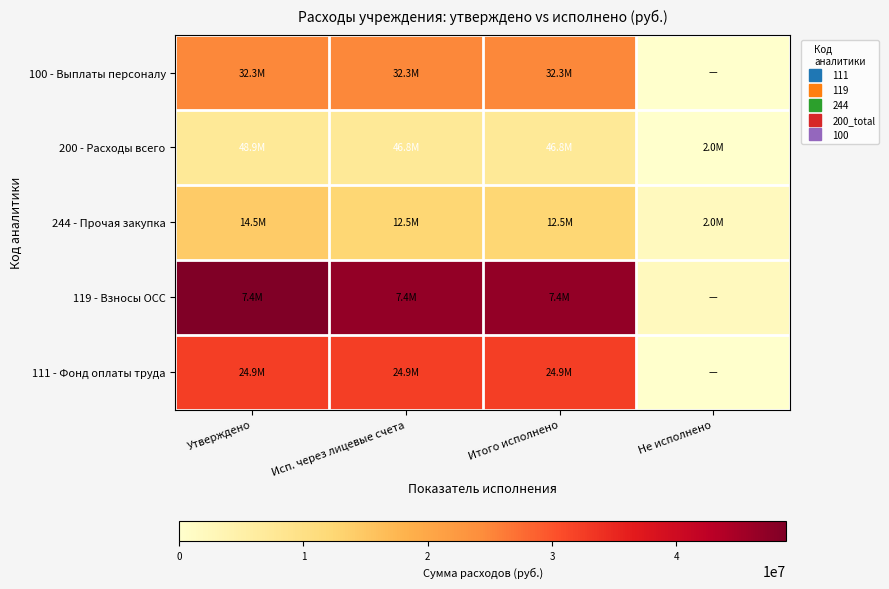

List the series in order of their peak value, lowest first.

200 - Расходы всего, 244 - Прочая закупка, 100 - Выплаты персоналу, 111 - Фонд оплаты труда, 119 - Взносы ОСС